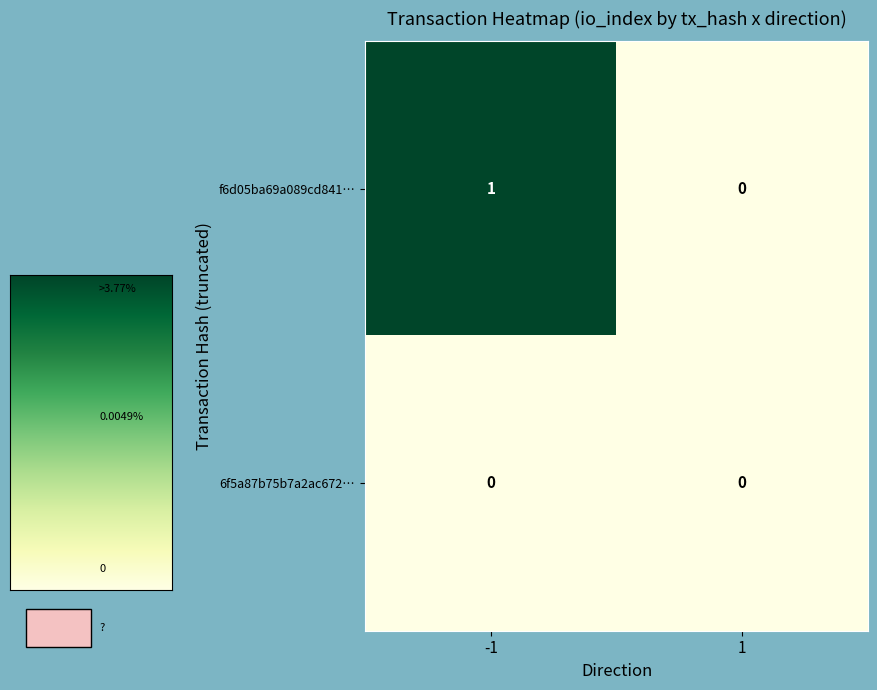

Which series has the widest spread of values?

f6d05ba69a089cd841…